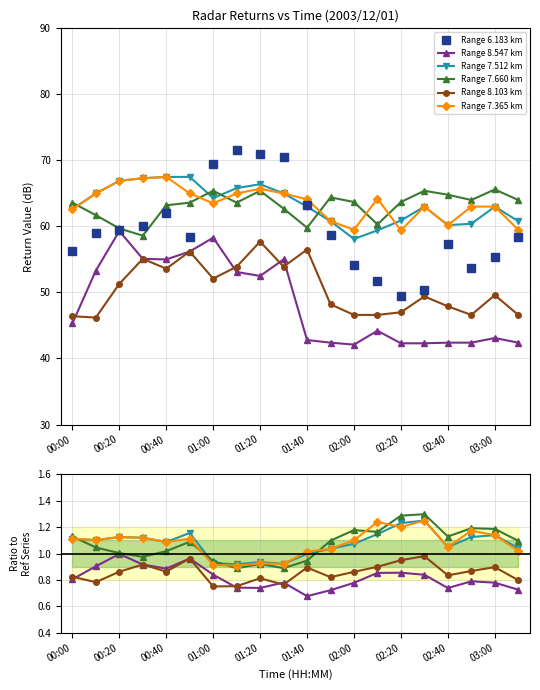

What is the difference between the maximum and second lowest values in the Range 8.547 km series?

17.0